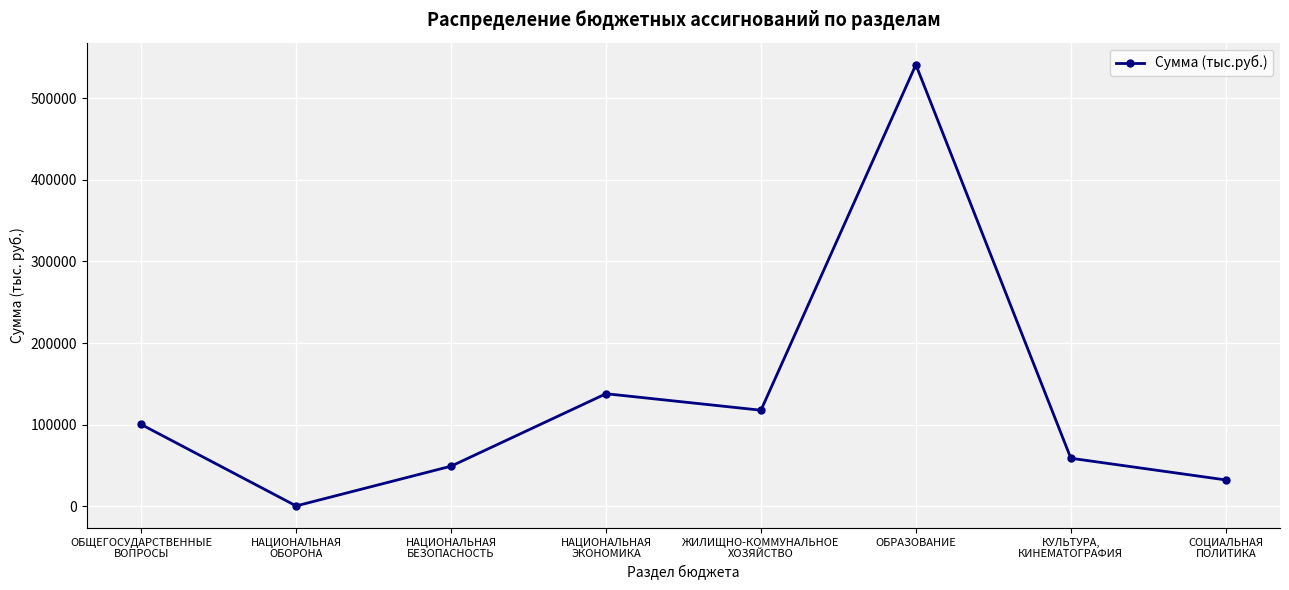

What is the difference between the values at ОБРАЗОВАНИЕ and ЖИЛИЩНО-КОММУНАЛЬНОЕ
ХОЗЯЙСТВО?

423305.3